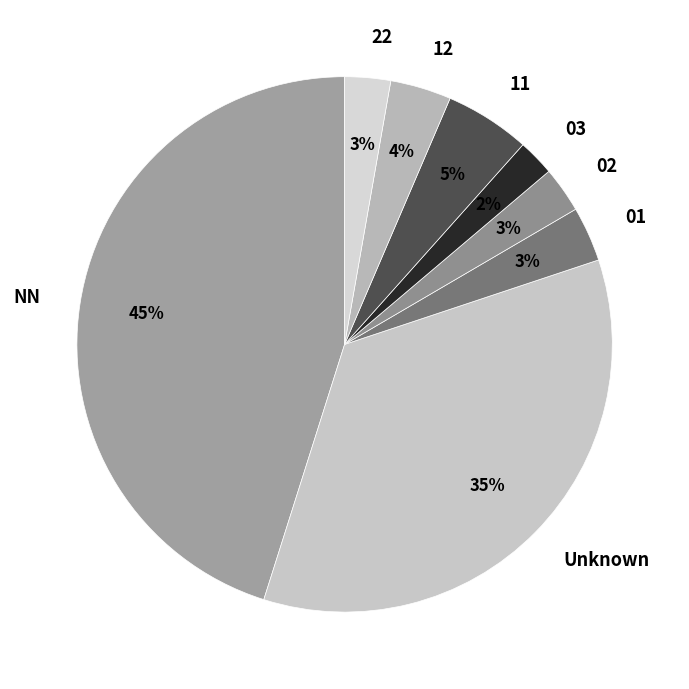

Is there any slice that represents more than half of the pie?

No